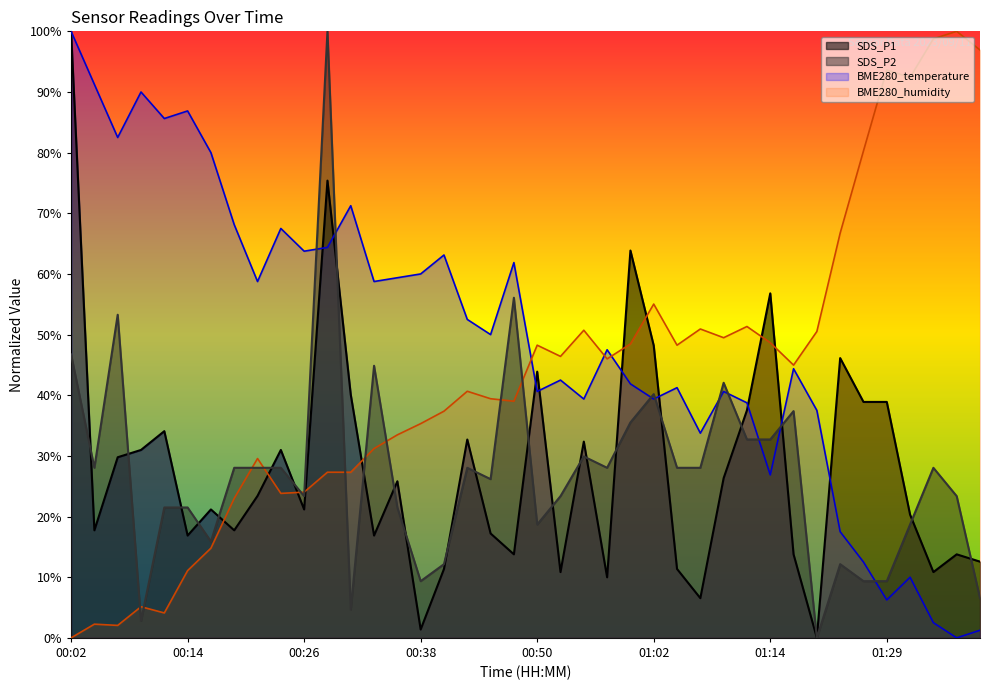

Reading left to right, what are all the values shown in this chart?

SDS_P1: 1.0	0.2	0.3	0.3	0.3	0.2	0.2	0.2	0.2	0.3	0.2	0.8	0.4	0.2	0.3	0.0	0.1	0.3	0.2	0.1	0.4	0.1	0.3	0.1	0.6	0.5	0.1	0.1	0.3	0.4	0.6	0.1	0.0	0.5	0.4	0.4	0.2	0.1	0.1	0.1
SDS_P2: 0.5	0.3	0.5	0.0	0.2	0.2	0.2	0.3	0.3	0.3	0.2	1.0	0.0	0.4	0.2	0.1	0.1	0.3	0.3	0.6	0.2	0.2	0.3	0.3	0.4	0.4	0.3	0.3	0.4	0.3	0.3	0.4	0.0	0.1	0.1	0.1	0.2	0.3	0.2	0.1
BME280_temperature: 1.0	0.9	0.8	0.9	0.9	0.9	0.8	0.7	0.6	0.7	0.6	0.6	0.7	0.6	0.6	0.6	0.6	0.5	0.5	0.6	0.4	0.4	0.4	0.5	0.4	0.4	0.4	0.3	0.4	0.4	0.3	0.4	0.4	0.2	0.1	0.1	0.1	0.0	0.0	0.0
BME280_humidity: 0.0	0.0	0.0	0.1	0.0	0.1	0.1	0.2	0.3	0.2	0.2	0.3	0.3	0.3	0.3	0.4	0.4	0.4	0.4	0.4	0.5	0.5	0.5	0.5	0.5	0.6	0.5	0.5	0.5	0.5	0.5	0.4	0.5	0.7	0.8	0.9	0.9	1.0	1.0	1.0